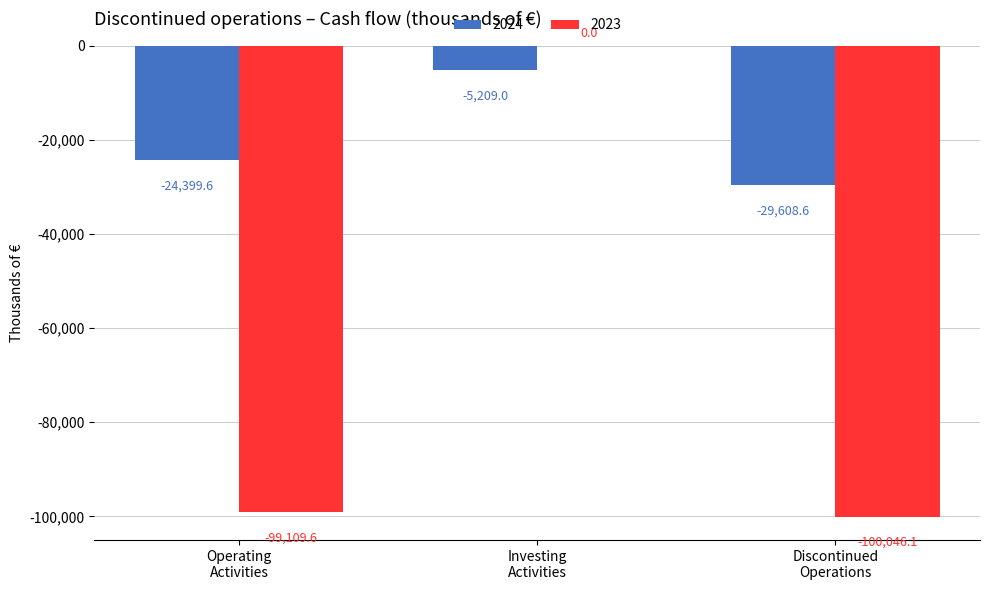

What is the highest value of the 2024 series?

-5209.0